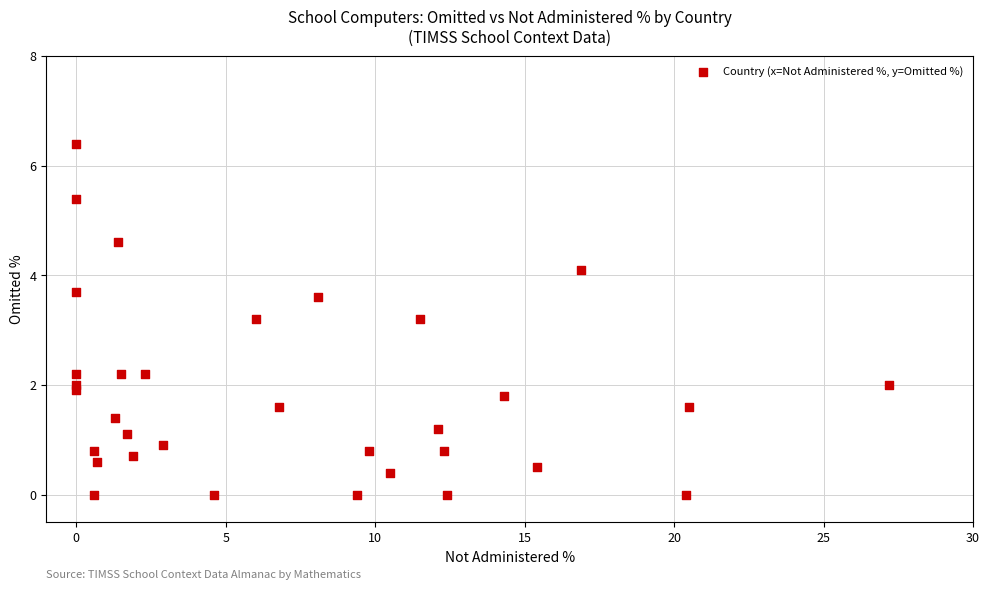

What is the range of Y values (max minus min)?

6.4